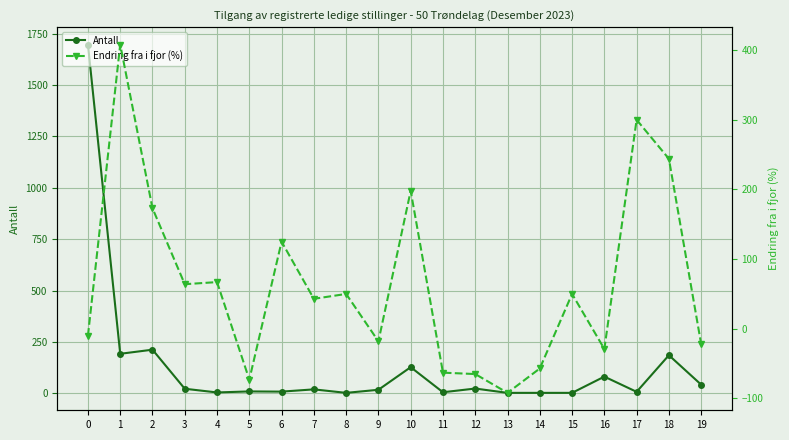

True or false: Endring fra i fjor (%) and Antall intersect in this chart.

True